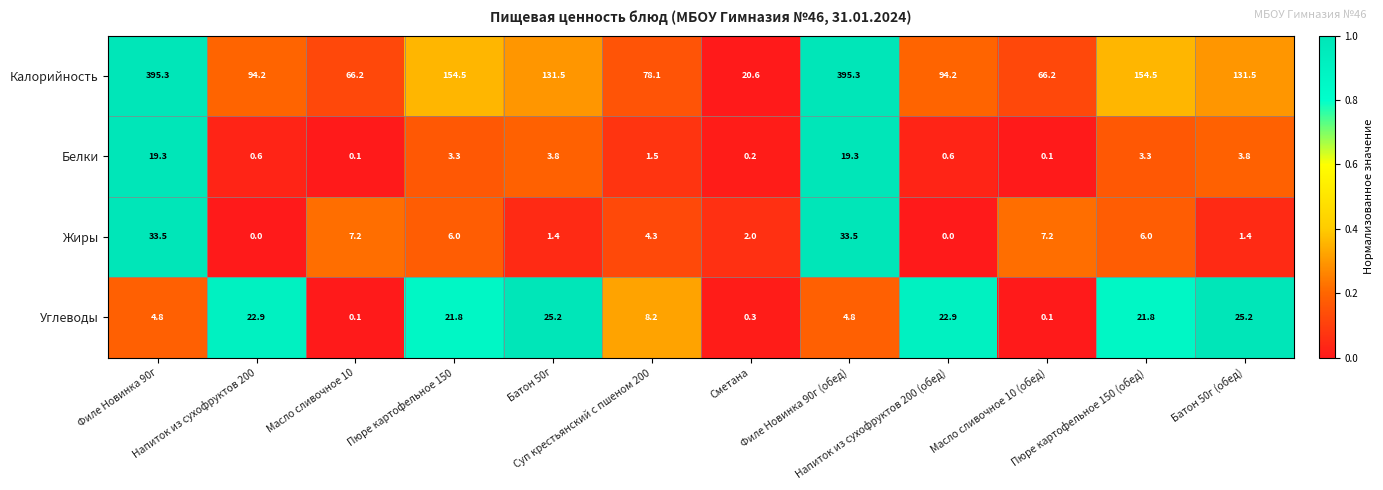

How many series are shown in this chart?

4